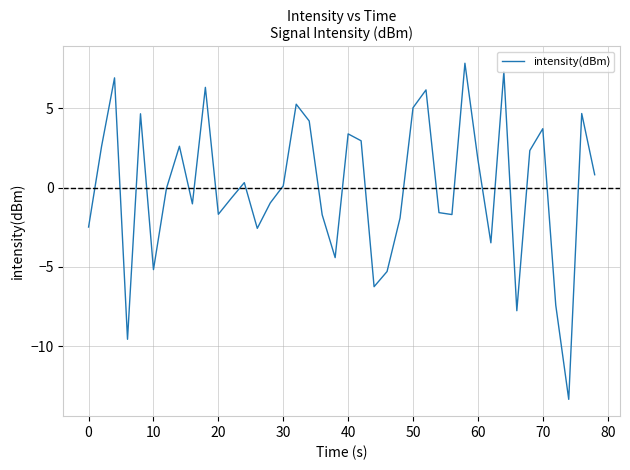

What is the maximum value shown in the chart?

7.8